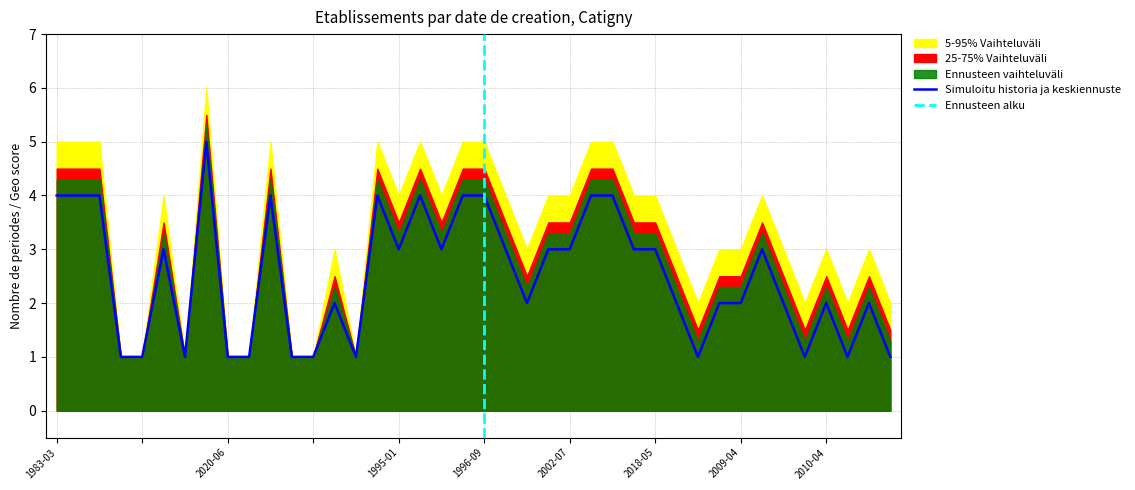

True or false: there are more than 2 points higher than both neighbors.

True